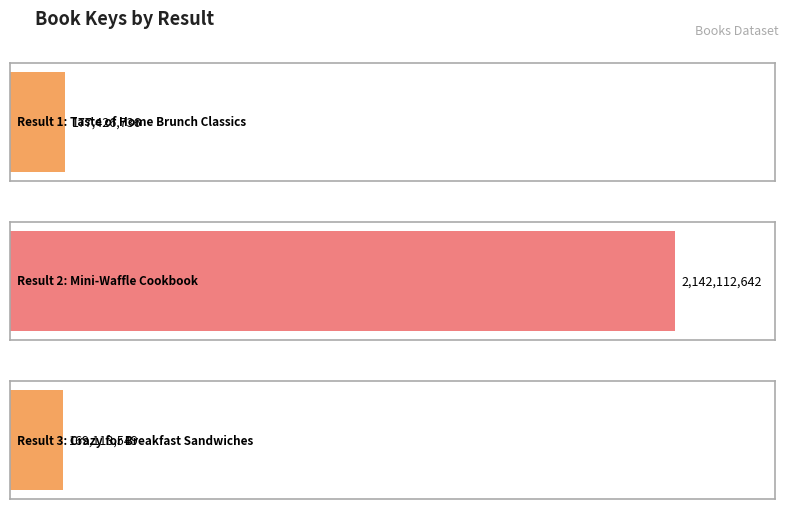

True or false: the data shows 599654610 at 2.

False